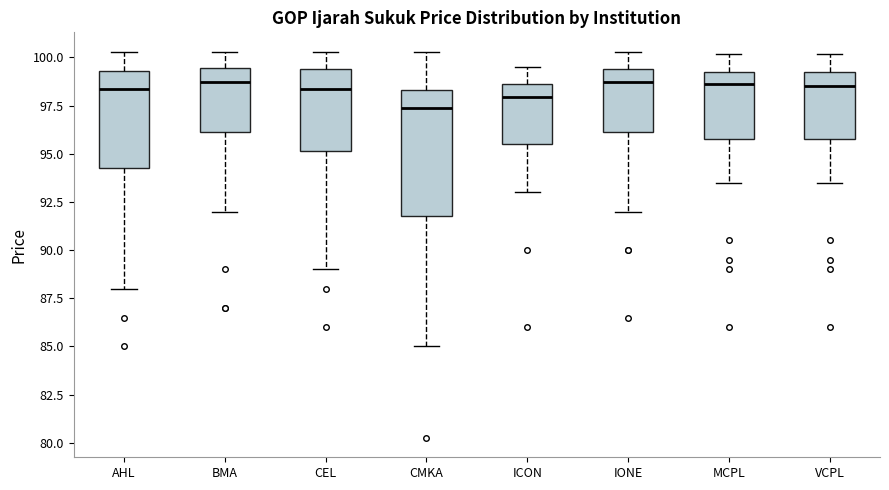

Reading left to right, read every box against the y-axis: the position of its median line, the range the box covers, and the ends of its whiskers. The values are not printed on the chart, so give them approximately, as read against the axis.

AHL: median 98.5, box 94.5 to 99.5, whiskers 88.0 to 100.5
BMA: median 98.5, box 96.0 to 99.5, whiskers 92.0 to 100.5
CEL: median 98.5, box 95.0 to 99.5, whiskers 89.0 to 100.5
CMKA: median 97.5, box 92.0 to 98.5, whiskers 85.0 to 100.5
ICON: median 98.0, box 95.5 to 98.5, whiskers 93.0 to 99.5
IONE: median 98.5, box 96.0 to 99.5, whiskers 92.0 to 100.5
MCPL: median 98.5, box 96.0 to 99.0, whiskers 93.5 to 100.0
VCPL: median 98.5, box 96.0 to 99.0, whiskers 93.5 to 100.0